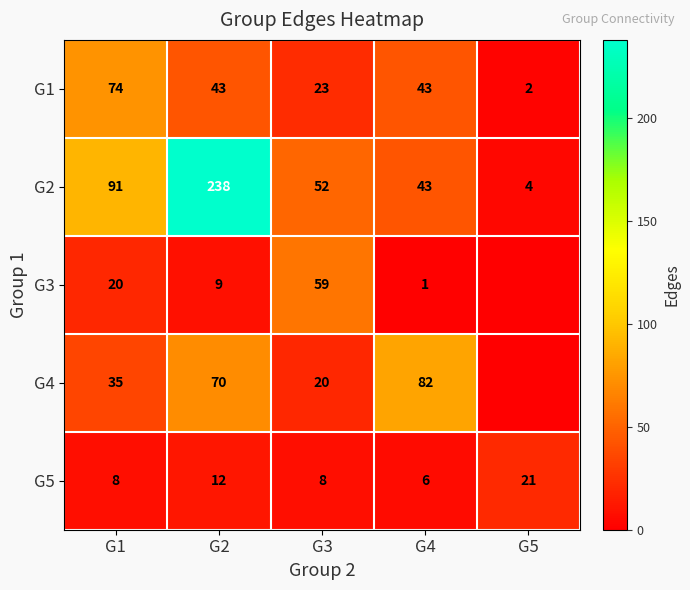

At which label is G2 closest to 121?

G1